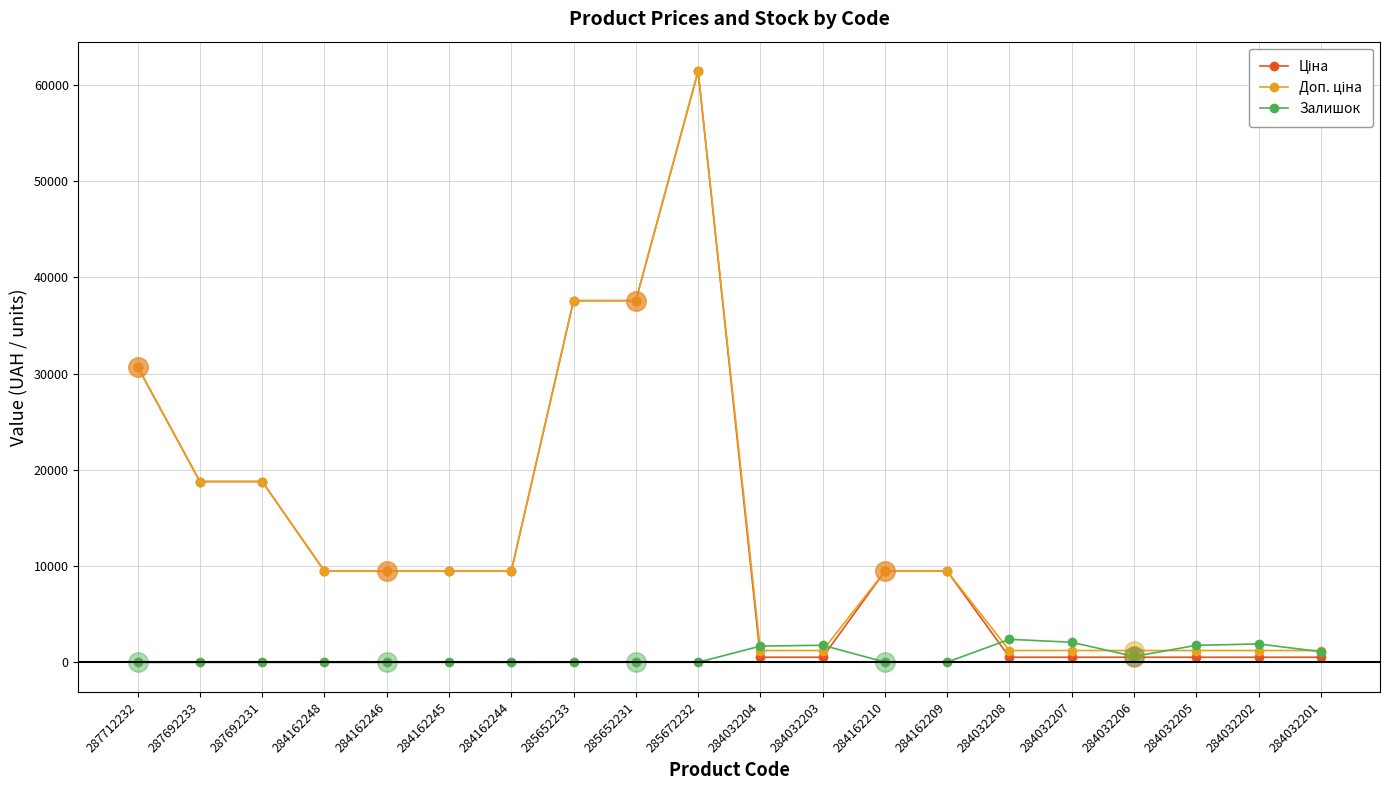

At which category is the sum across all series the highest?

285672232